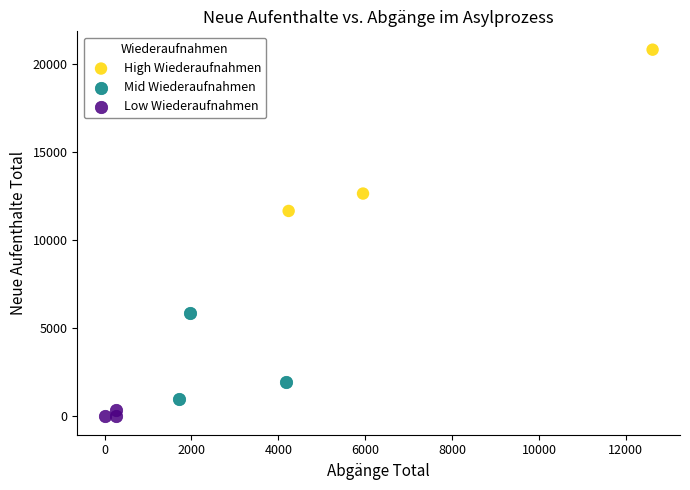

Which series reaches the minimum Y coordinate?

Low Wiederaufnahmen